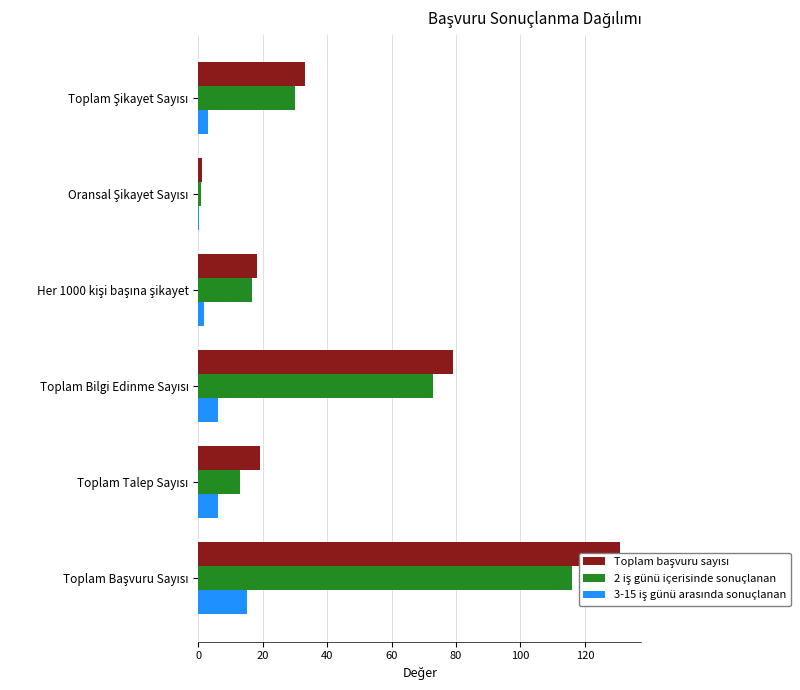

Between Toplam Şikayet Sayısı and Toplam Talep Sayısı, which series saw the biggest shift?

2 iş günü içerisinde sonuçlanan